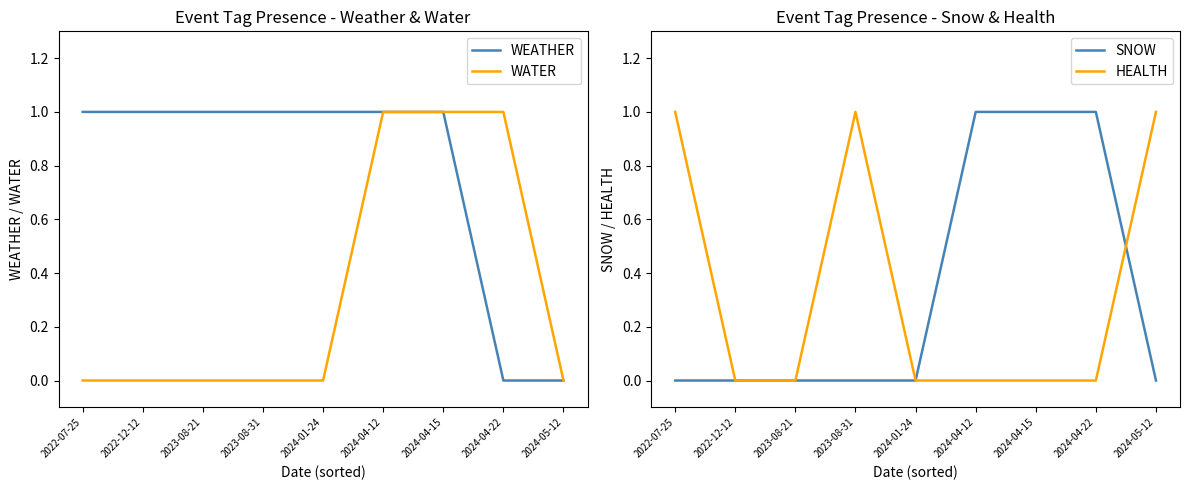

What position from the left is 2024-04-15?

7